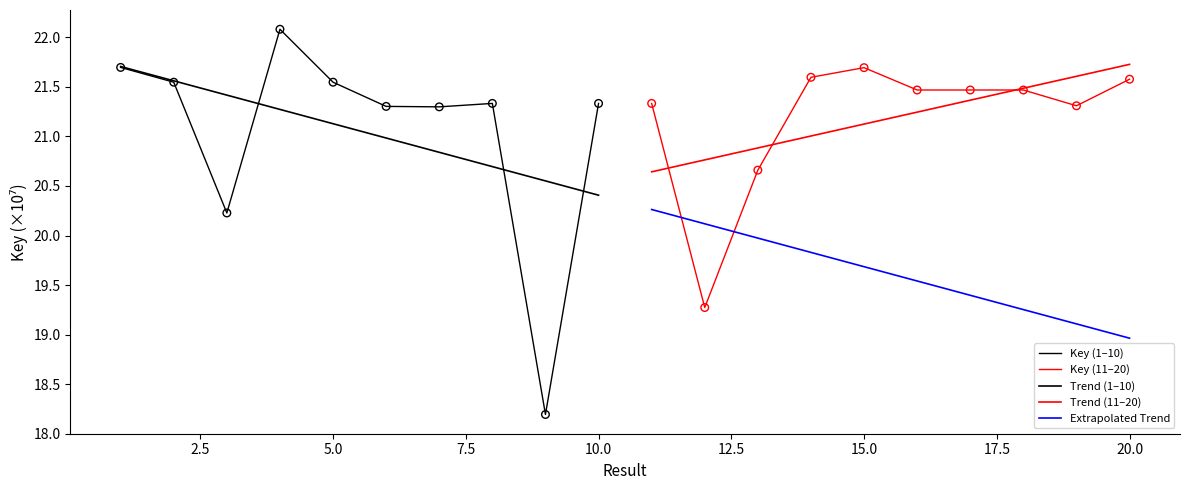

Is the value of Trend (1–10) at 12.5 greater than the value of Key (11–20) at 2.5?

Yes